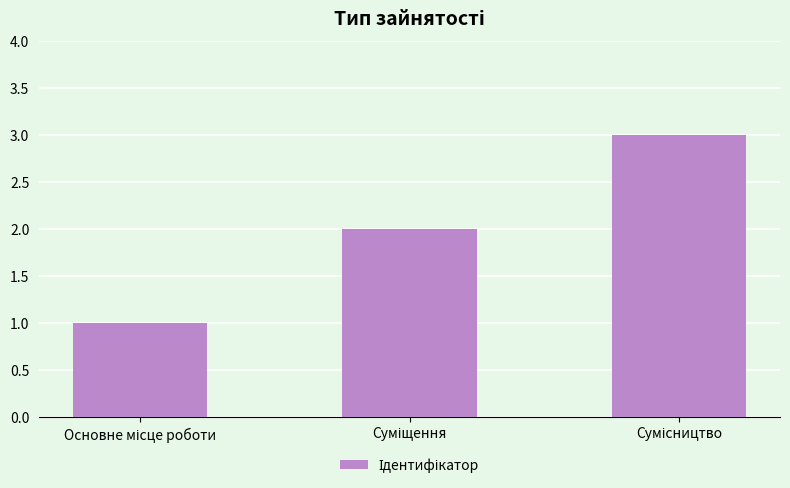

What is the greatest value displayed?

3